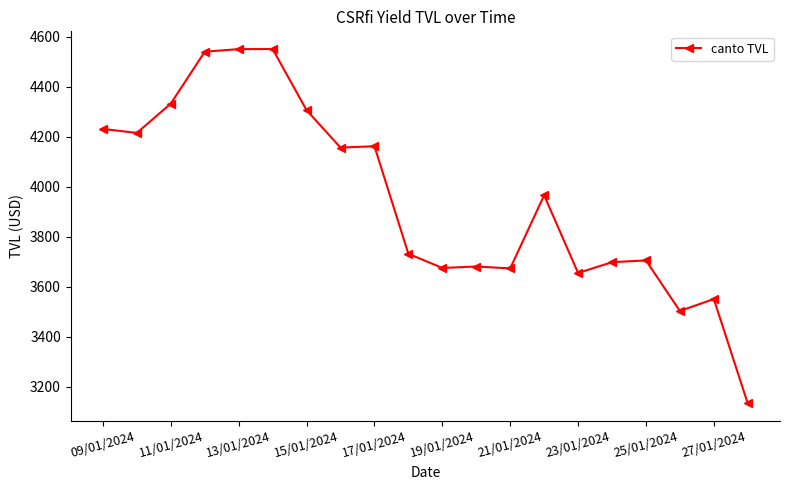

What is the value of the 10th point from the left?

3732.4